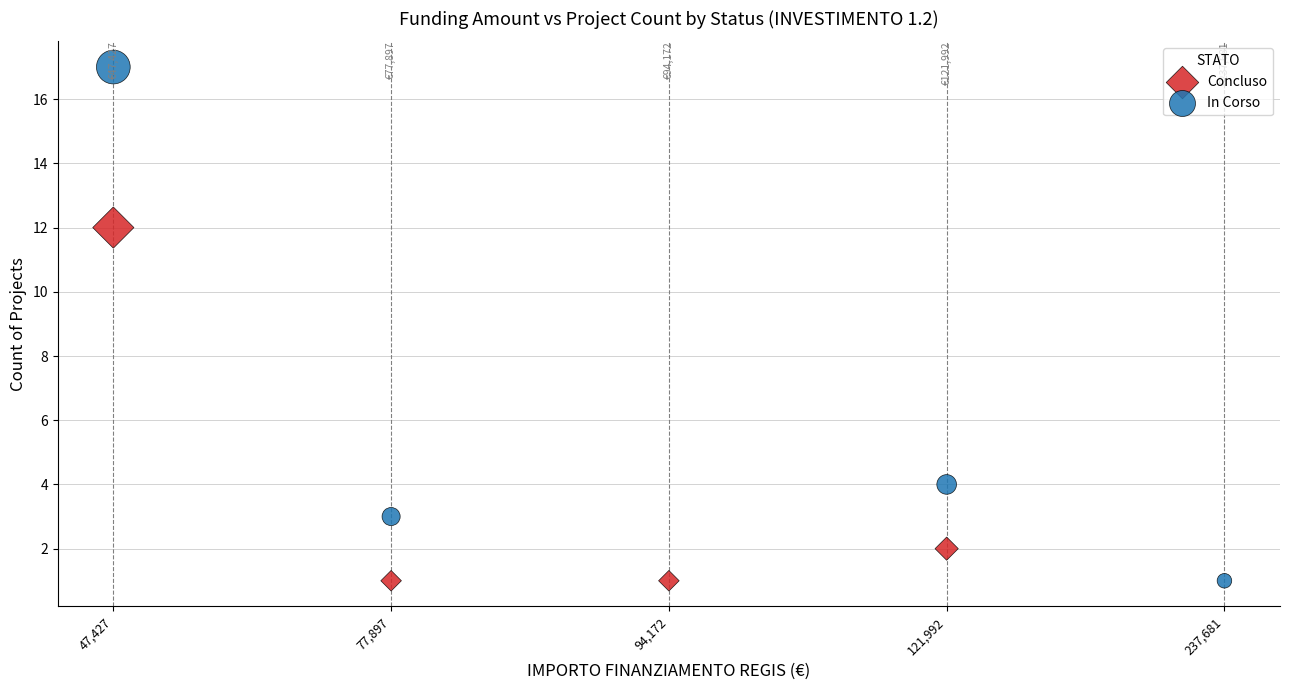

Which series contains the highest Y value?

In Corso